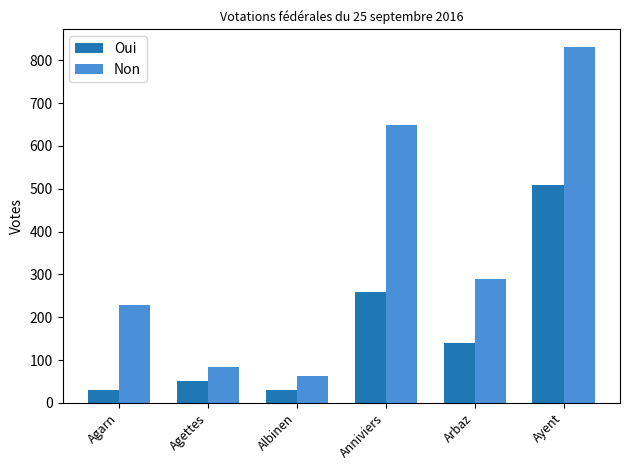

What are all the series names shown in the legend?

Oui, Non